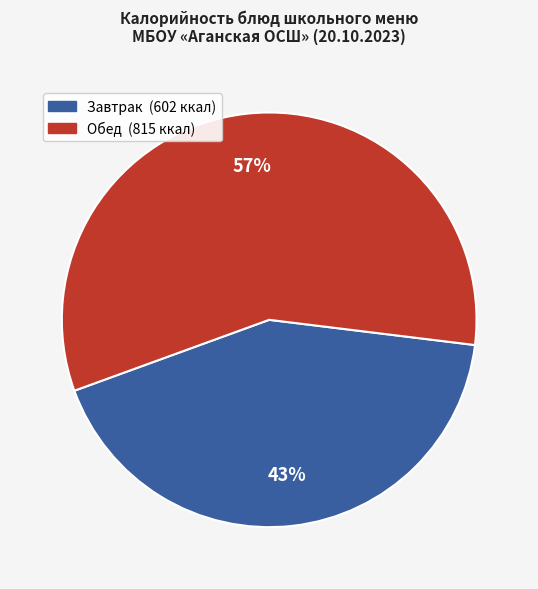

To the nearest percent, what is the average slice percentage?

50%